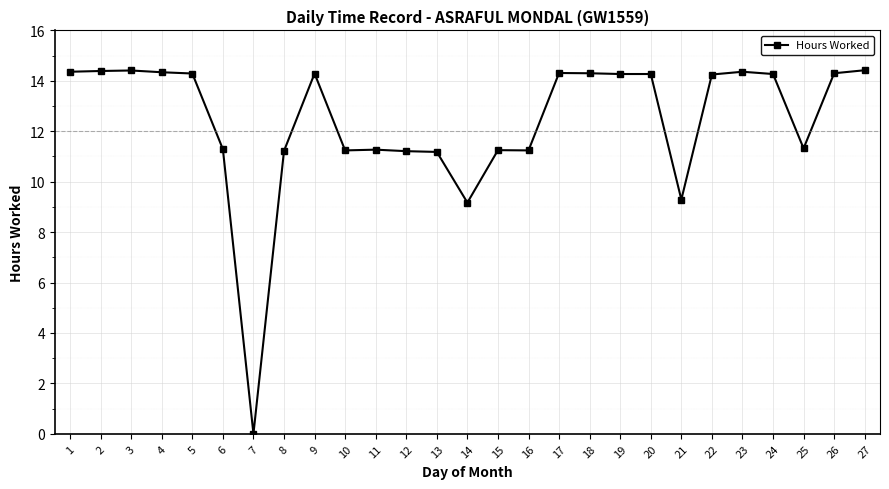

What is the average value?

12.4